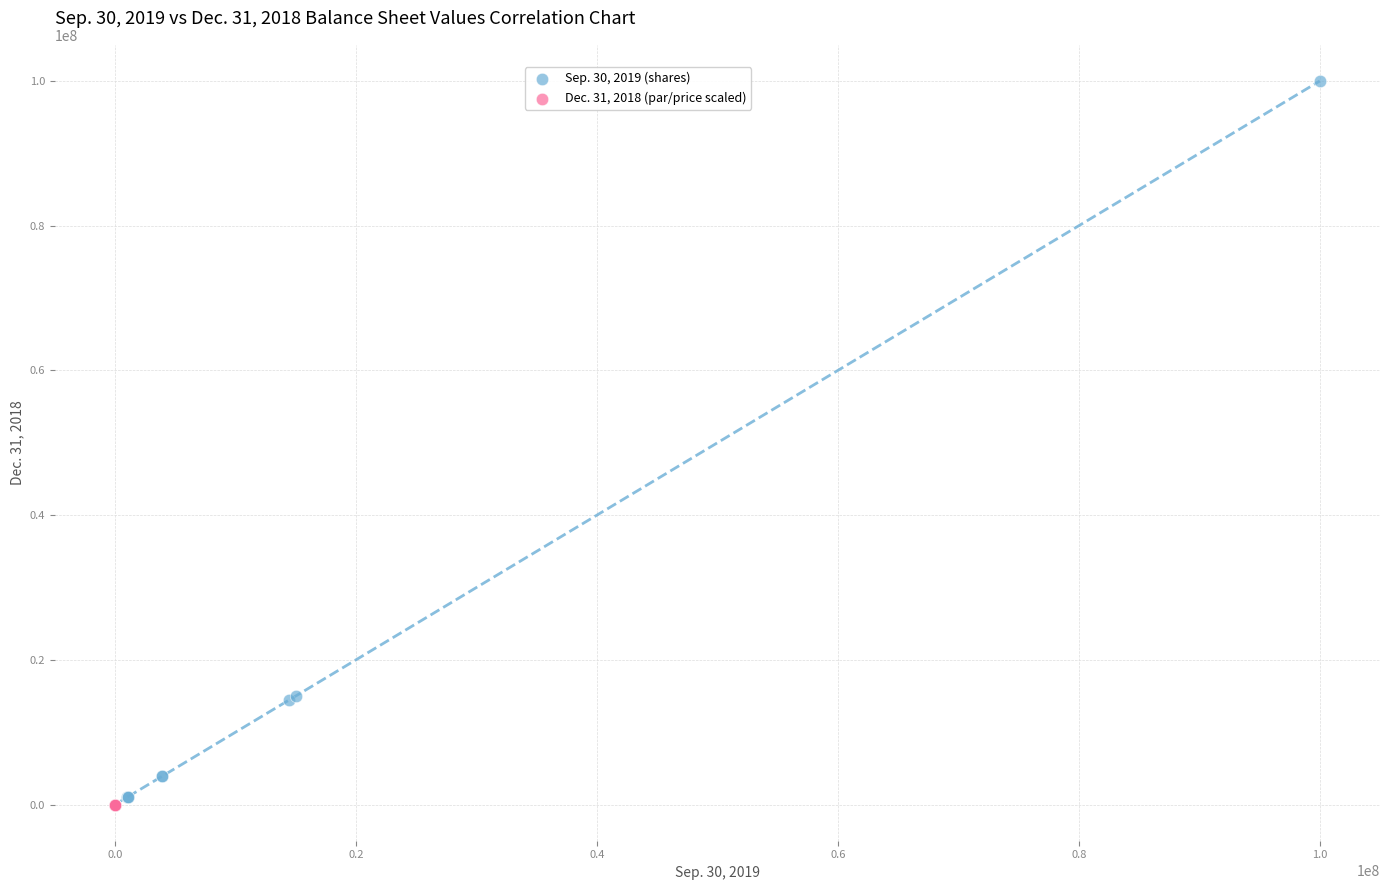

What are all the series names shown in the legend?

Sep. 30, 2019 (shares), Dec. 31, 2018 (par/price scaled)